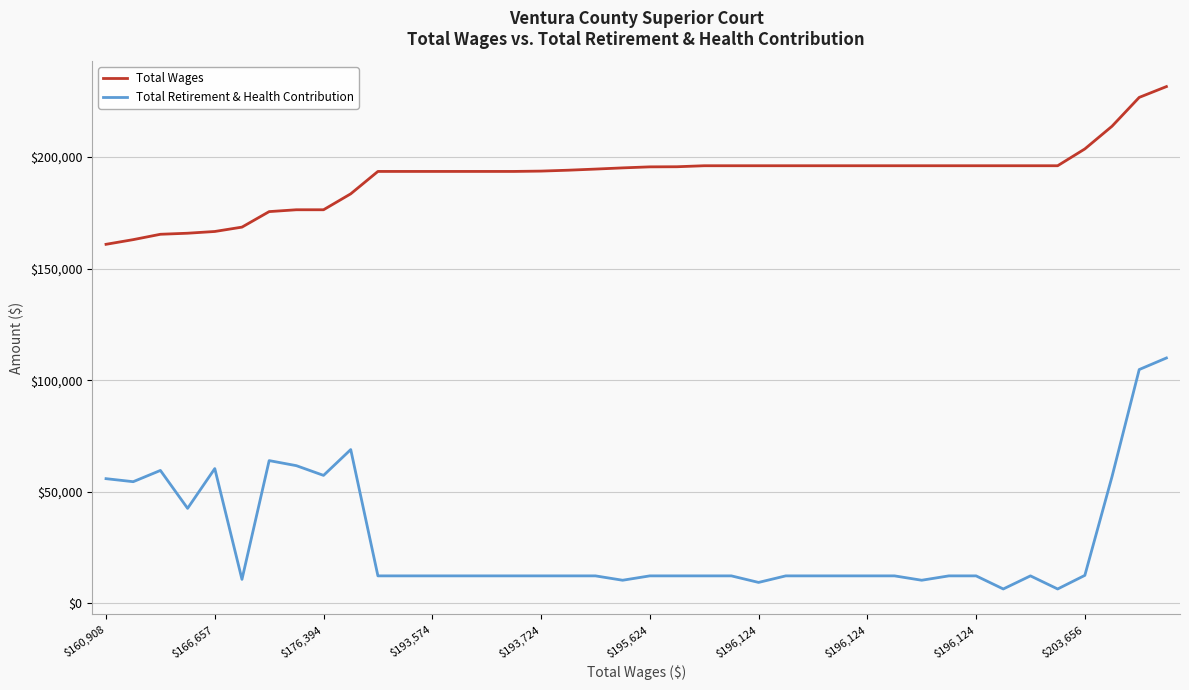

What is the difference between the second highest and second lowest values in the Total Retirement & Health Contribution series?

98352